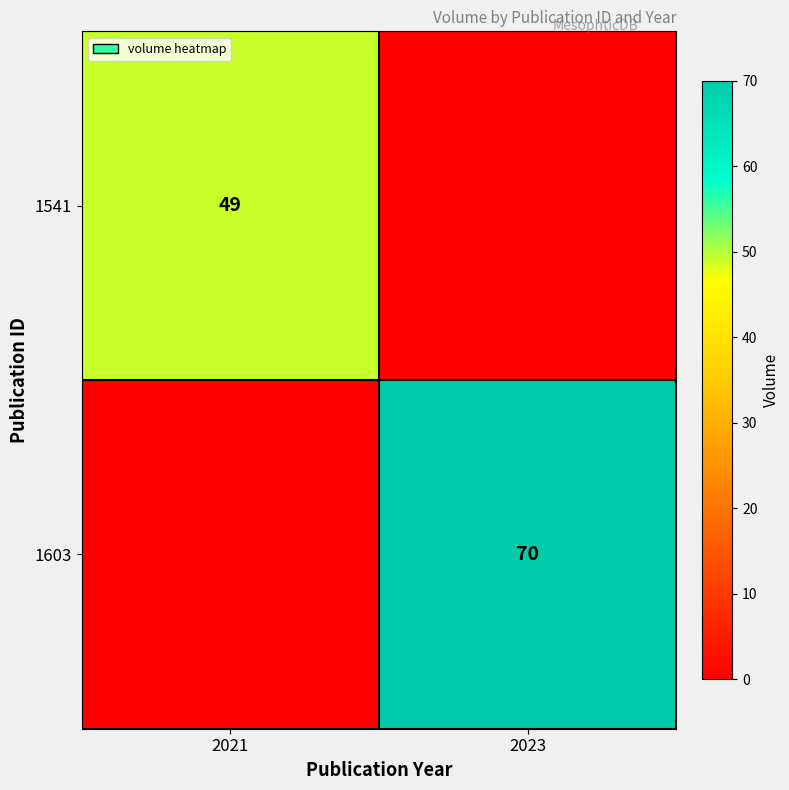

True or false: 1541 has a value of 49 at 2021.

True